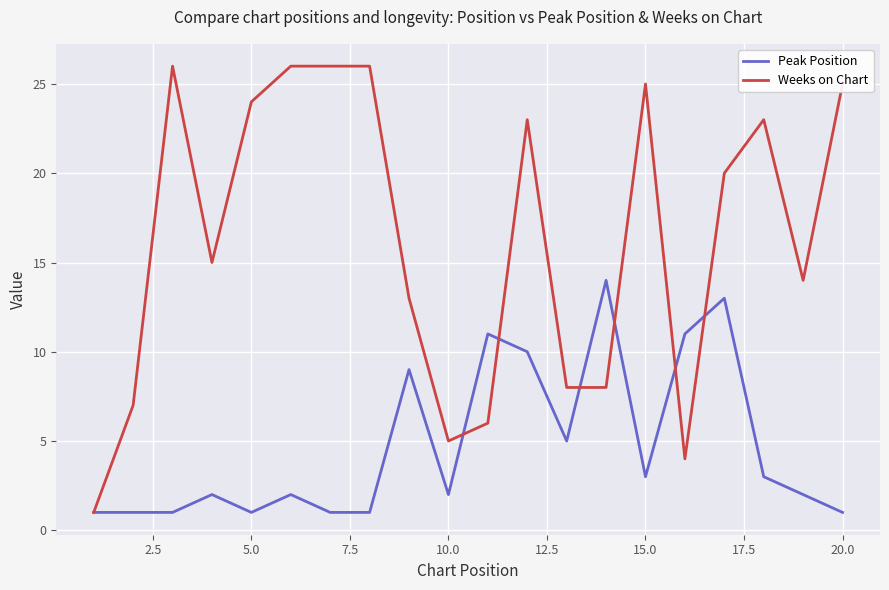

List the series in order of their peak value, lowest first.

Peak Position, Weeks on Chart